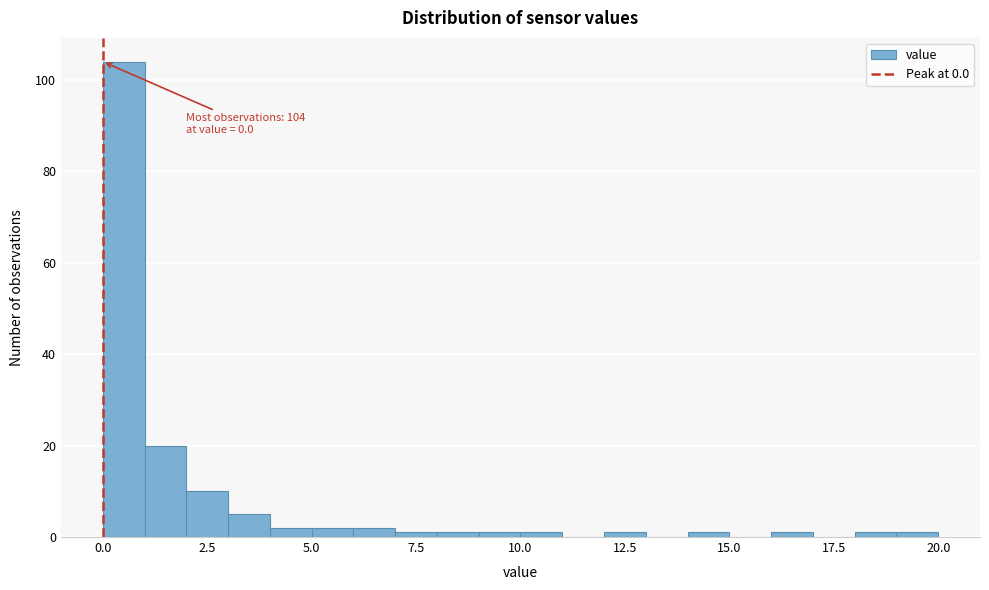

Read against the x-axis, roughly where is the centre of the tallest bar?

0.5